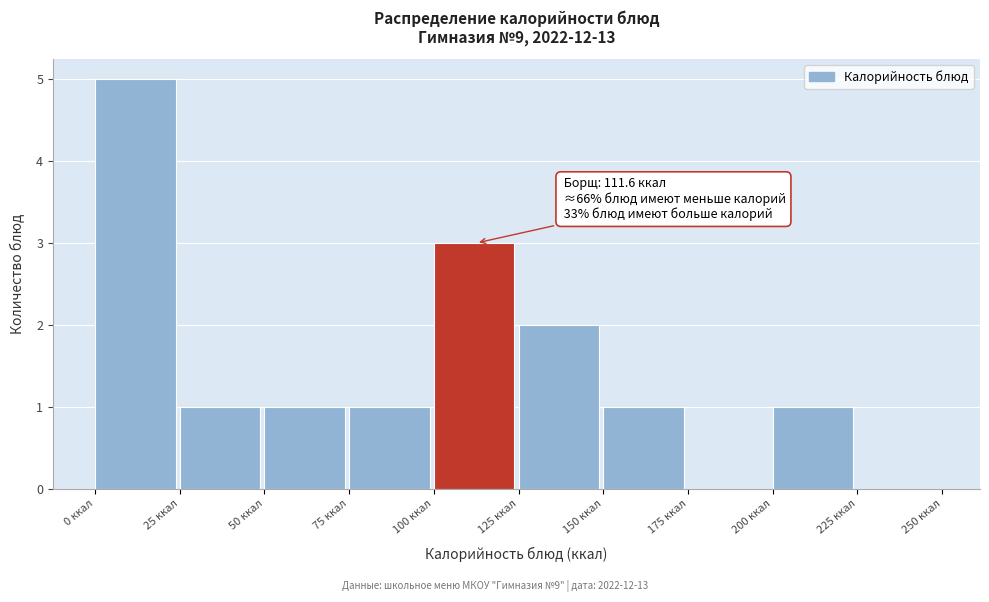

Over which range of the x-axis is the bar tallest?

0 to 25